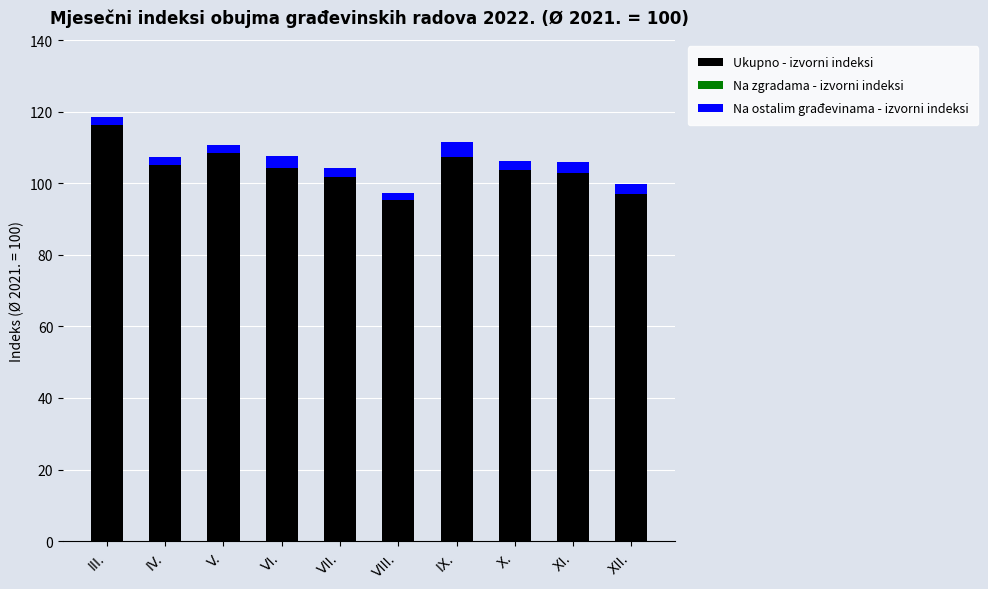

Is the value of Ukupno - izvorni indeksi at XI. greater than the value of Na ostalim građevinama - izvorni indeksi at VII.?

Yes